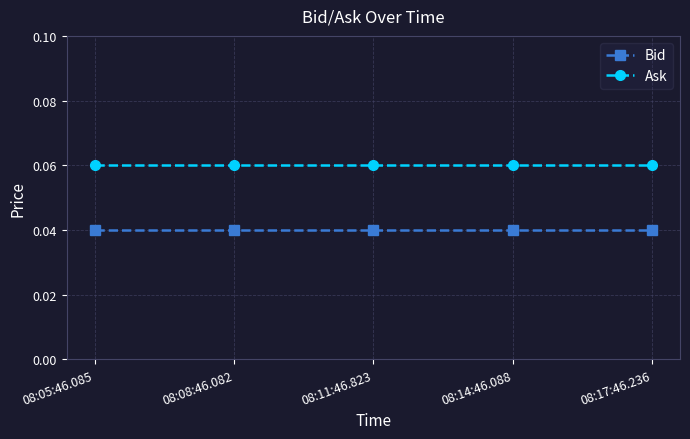

Does the chart display data point markers on the line(s)?

Yes